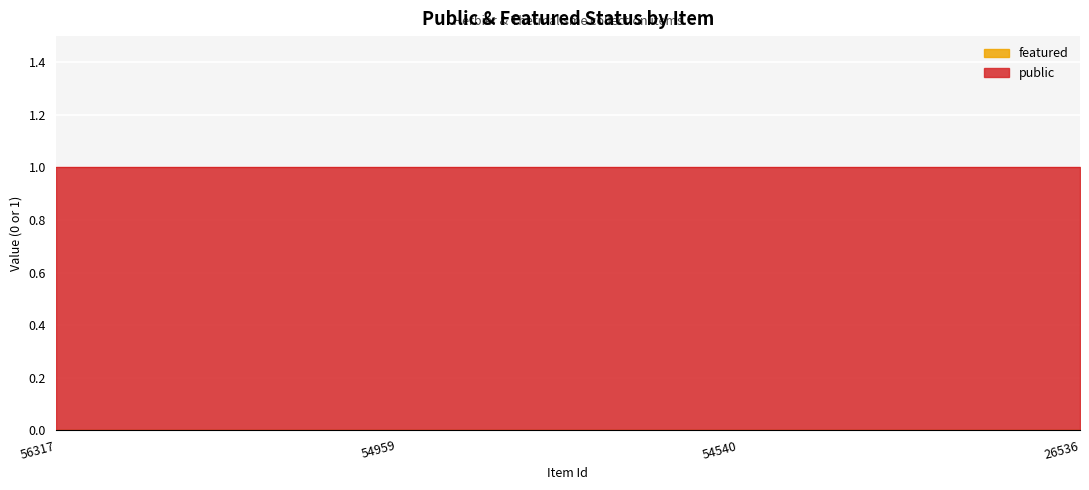

List the series in order of their peak value, lowest first.

featured, public